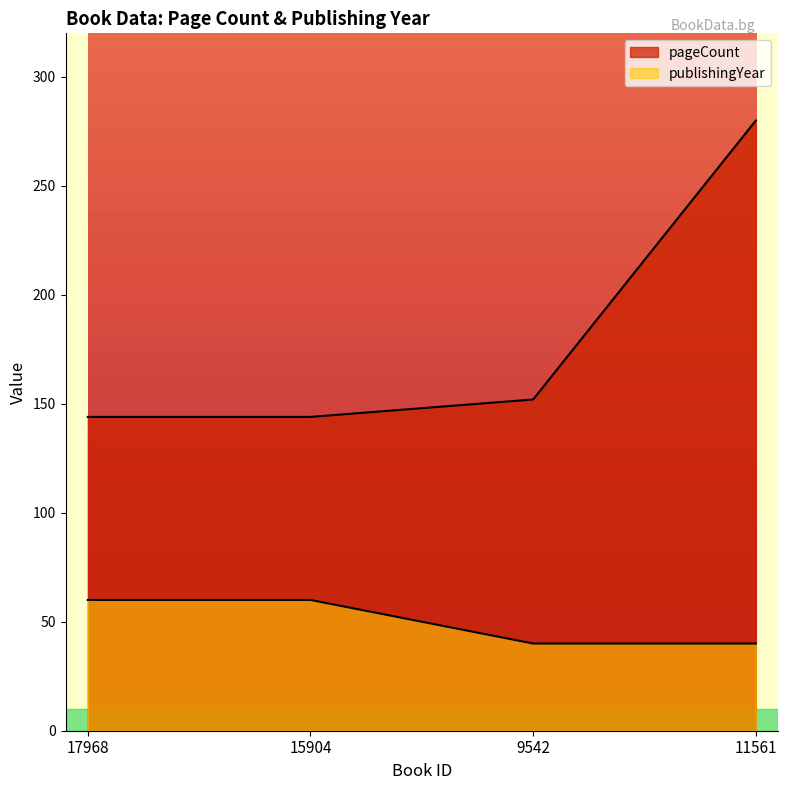

What are all the series names shown in the legend?

pageCount, publishingYear